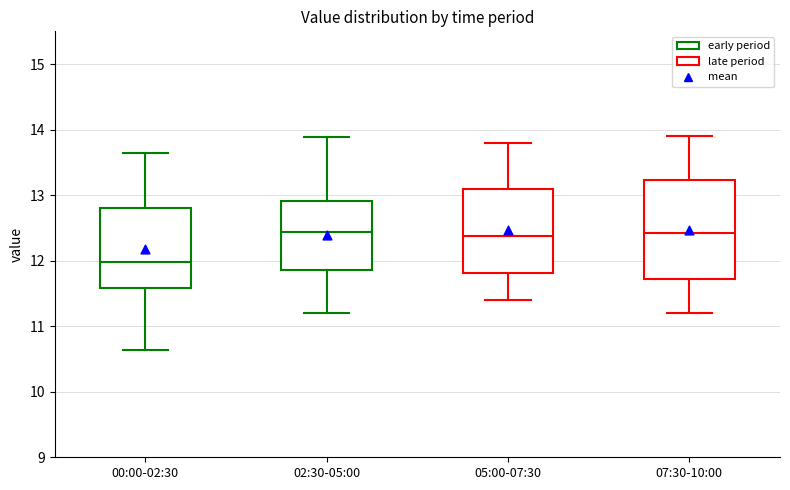

Which box has the lowest median line?

00:00-02:30